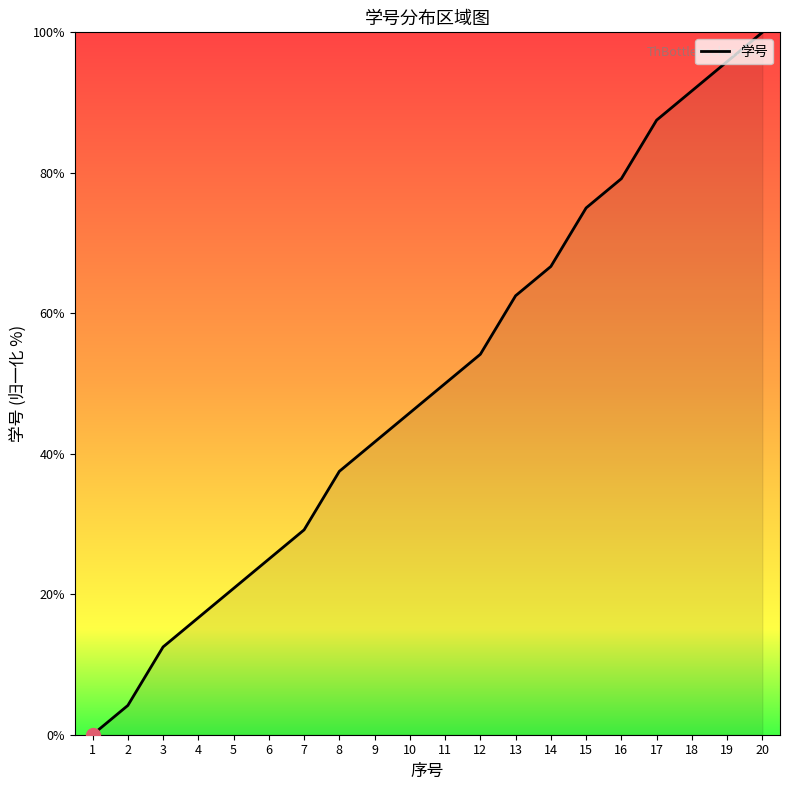

Approximately how many times larger is the value at 16 compared to 7?

2.7